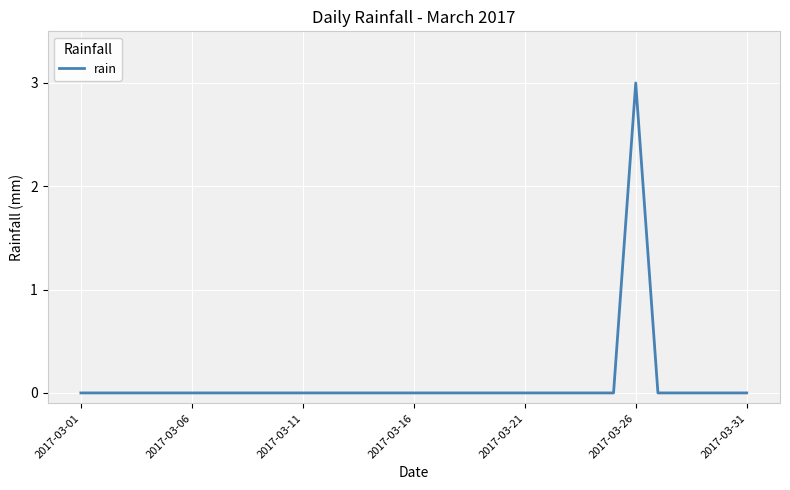

What is the maximum value shown in the chart?

3